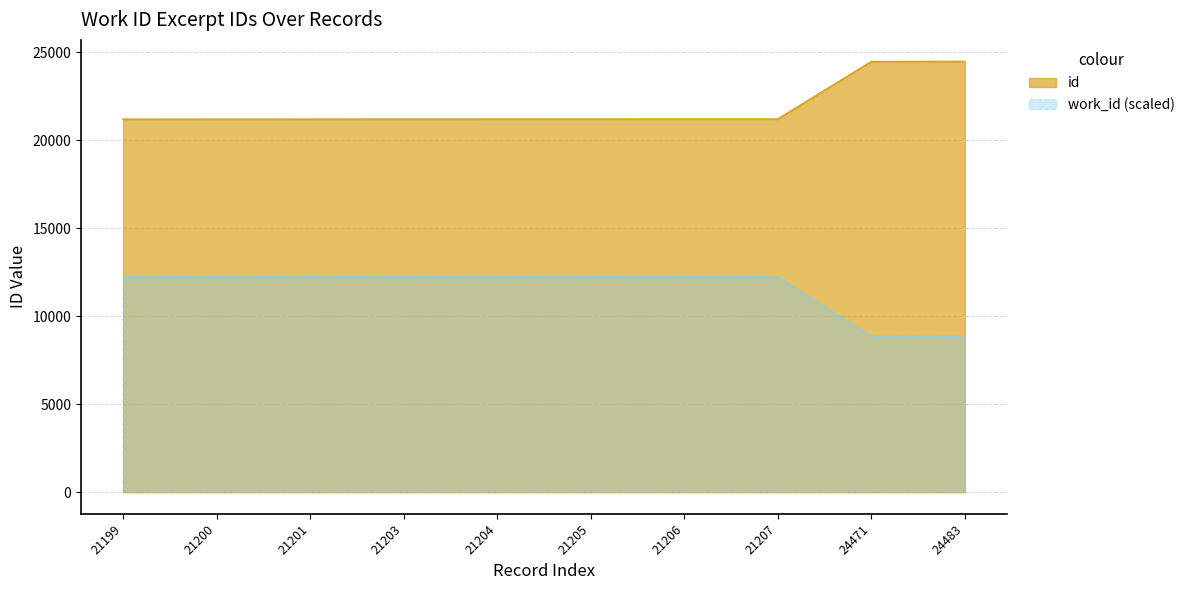

How many lines are shown in the chart?

2